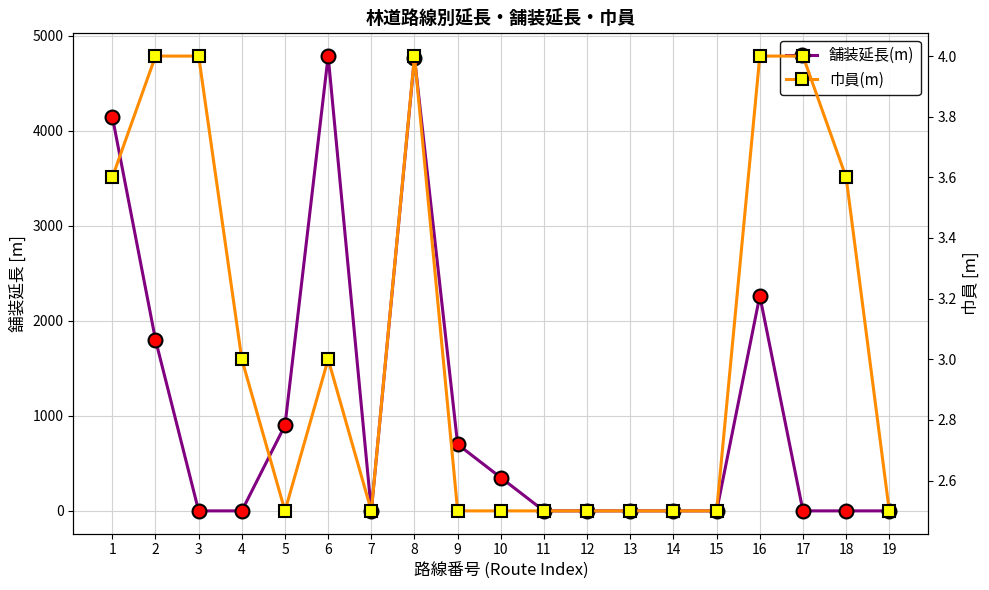

Between 9 and 4, which is larger?

9